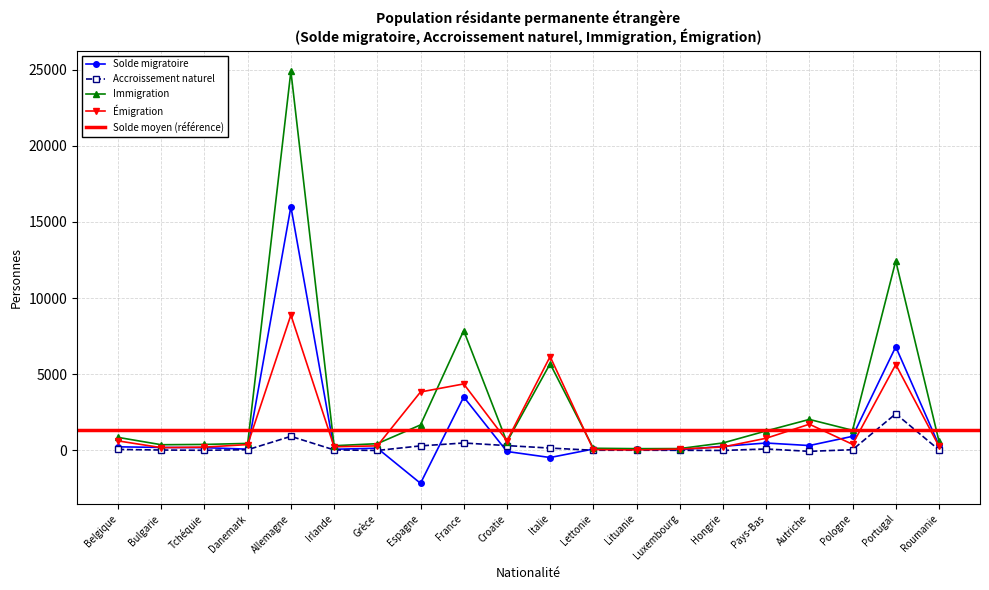

Is it true that Immigration equals 12515 at France?

False